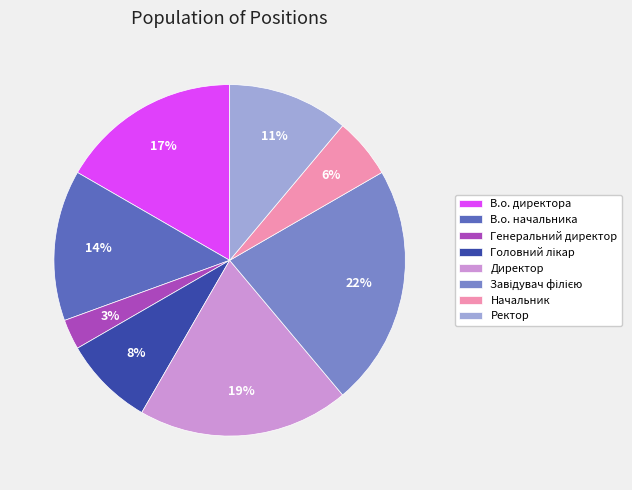

Between Генеральний директор and Начальник, which is larger?

Начальник